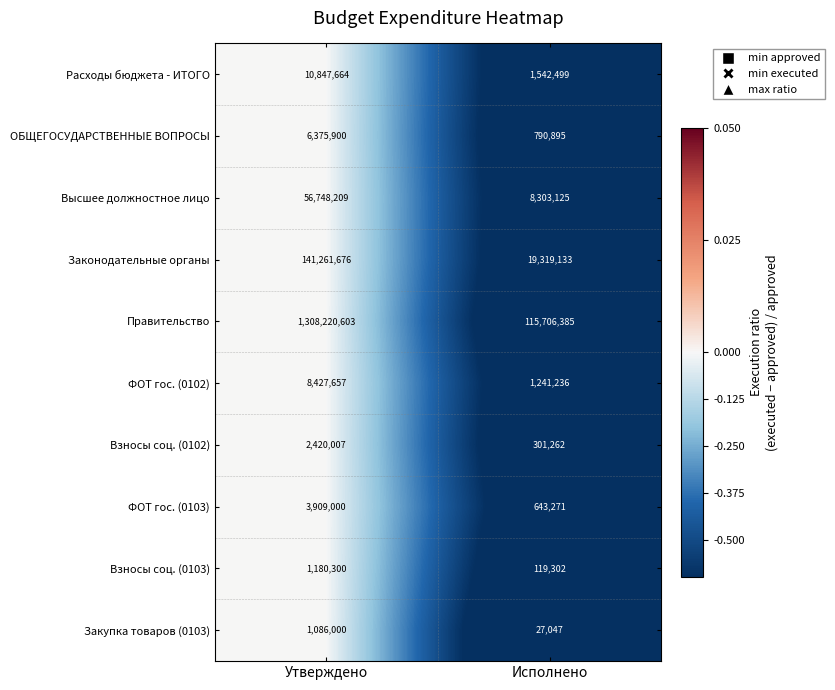

At which category is the sum across all series the highest?

Утверждено